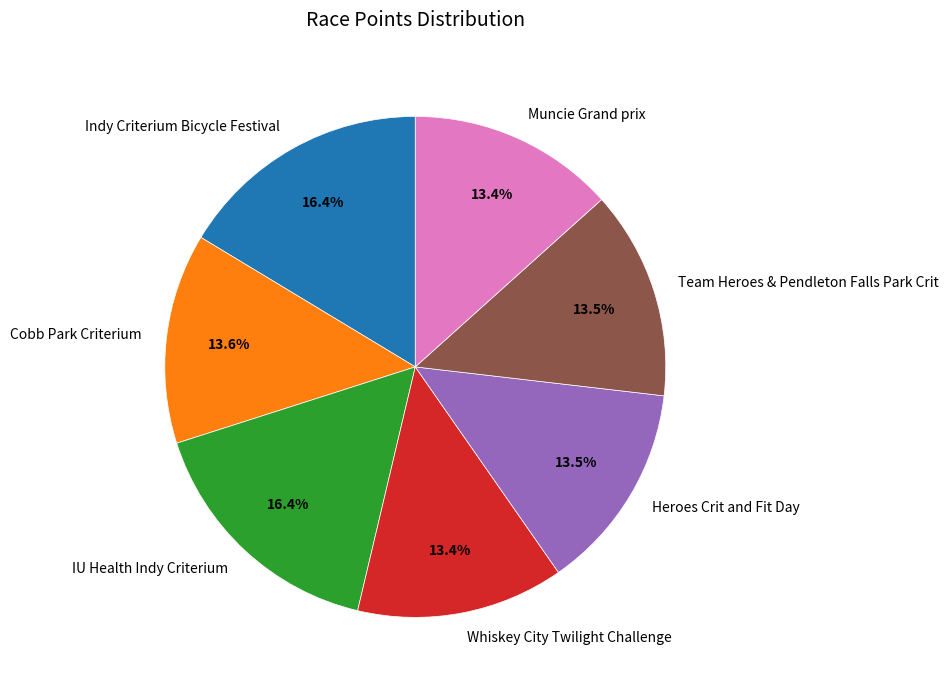

What percentage is the Muncie Grand prix slice, to the nearest percent?

13%